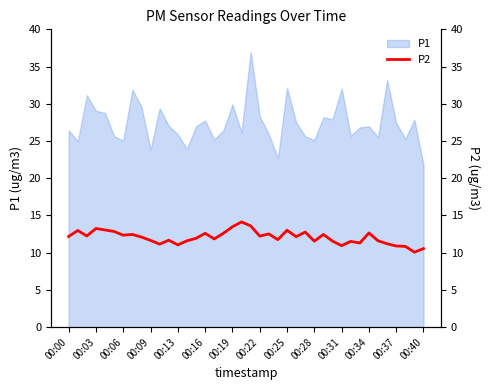

How many interior local peaks (higher than both neighbors) does the data have?

12